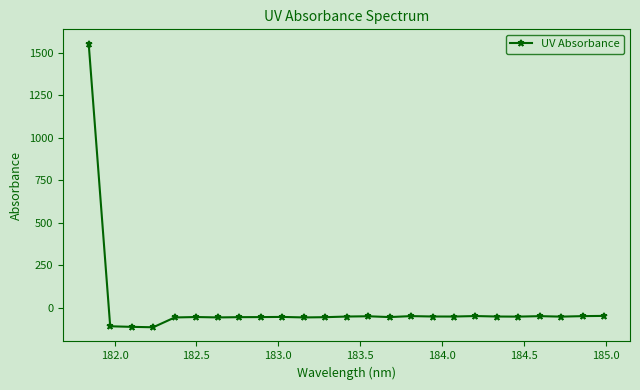

How many values are below zero?

24